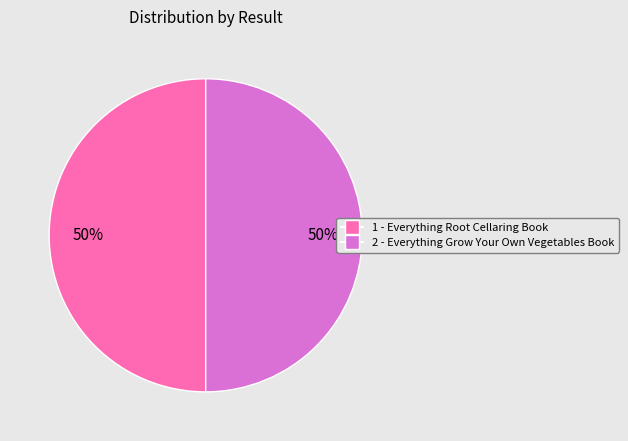

What is the ratio of the value at 1 to the value at 2?

1.0